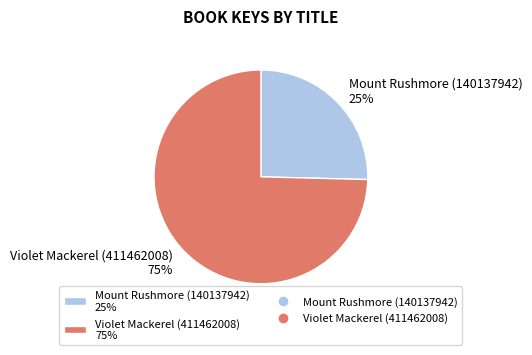

Which slice is the largest?

Violet Mackerel (411462008)